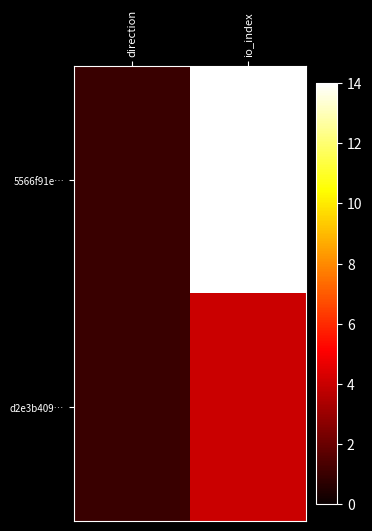

How many series are shown in this chart?

2